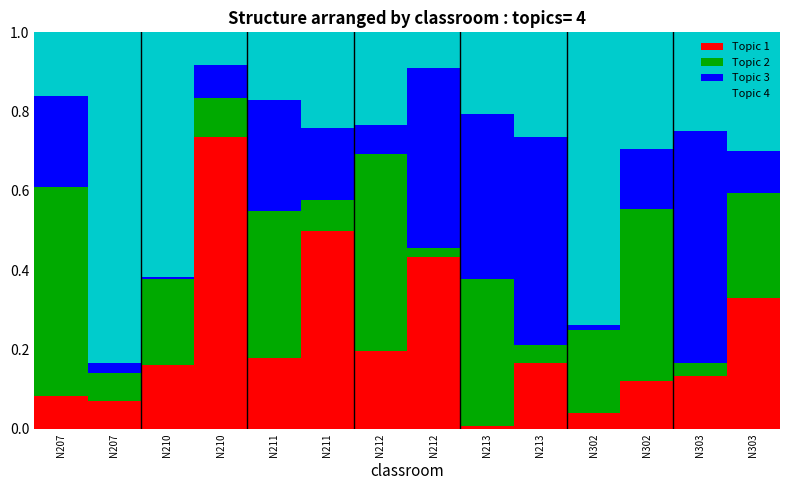

What are all the series names shown in the legend?

Topic 1, Topic 2, Topic 3, Topic 4